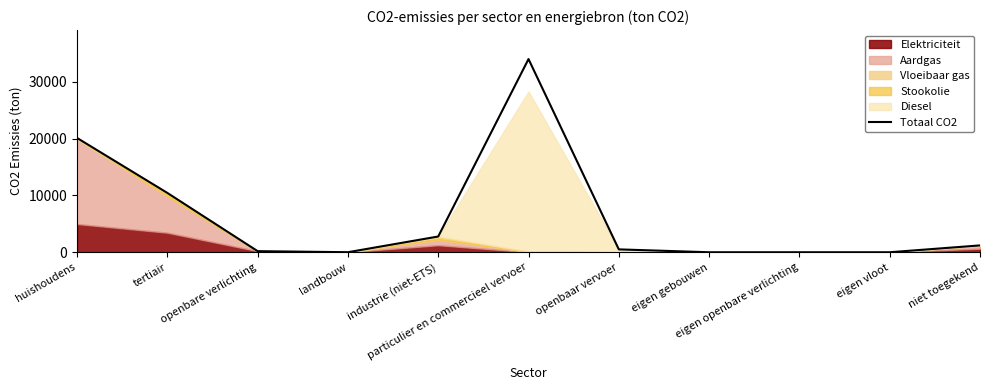

Where is the data nearest to the value 17008?

huishoudens